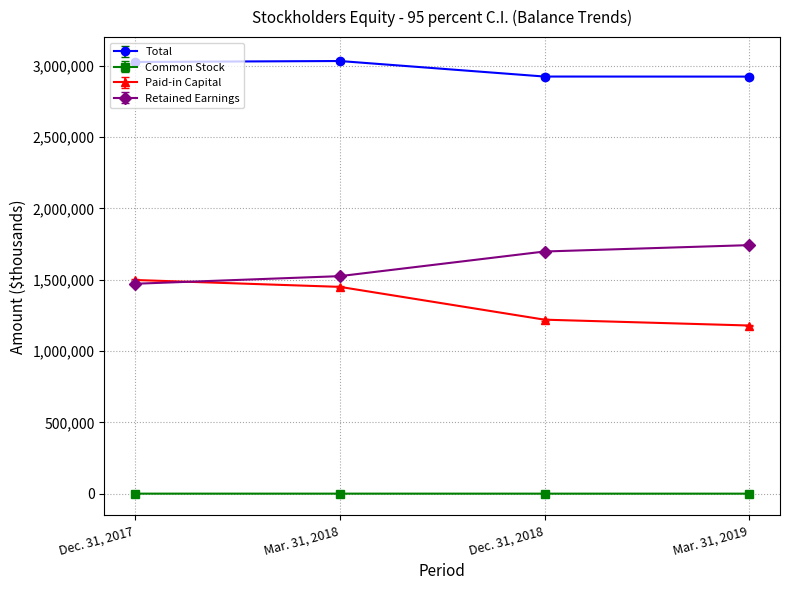

Rank the categories by Paid-in Capital value from highest to lowest.

Dec. 31, 2017, Mar. 31, 2018, Dec. 31, 2018, Mar. 31, 2019